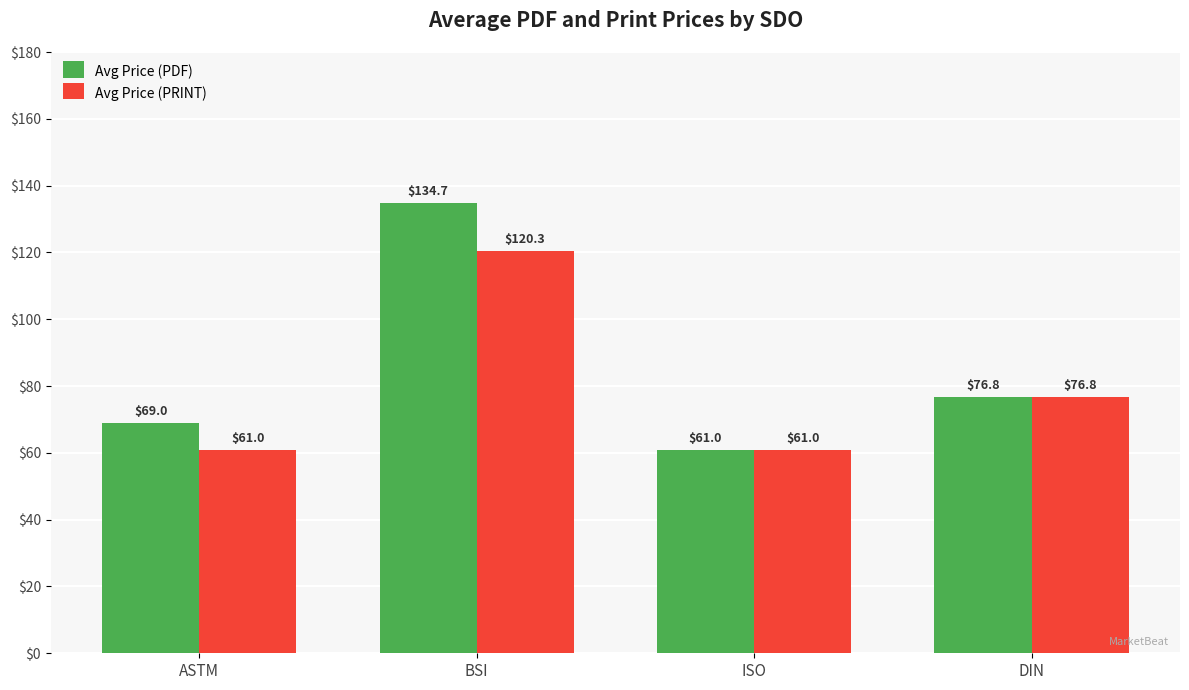

At which label does Avg Price (PDF) first exceed 76?

BSI